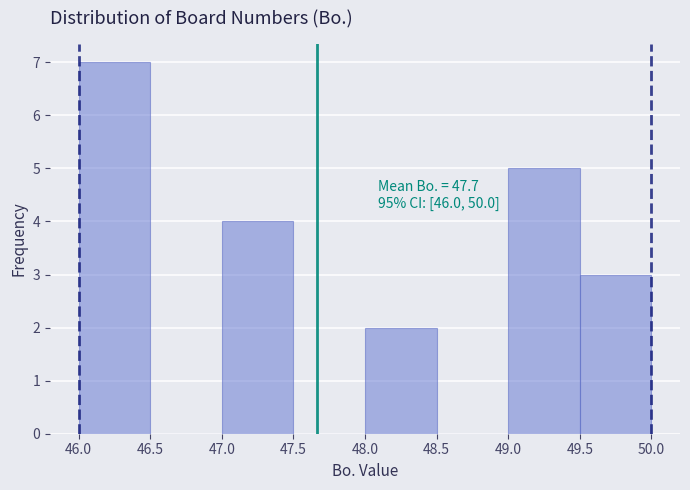

Over which range of the x-axis is the bar tallest?

46.0 to 46.5